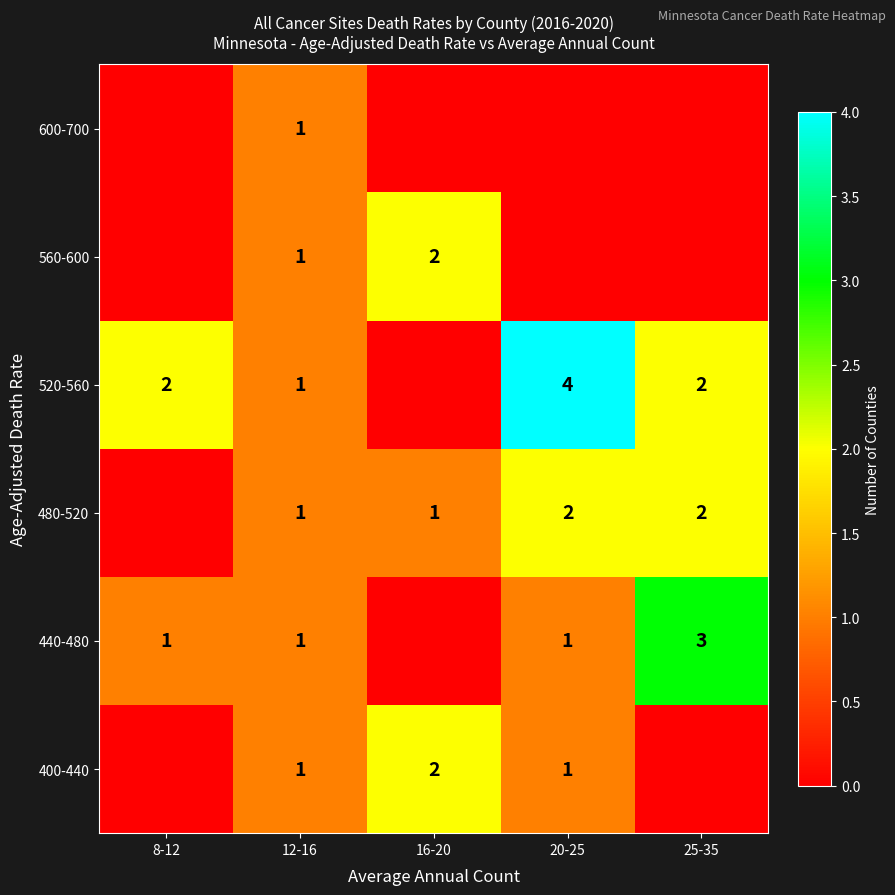

Is it true that 480-520 equals 3 at 25-35?

False